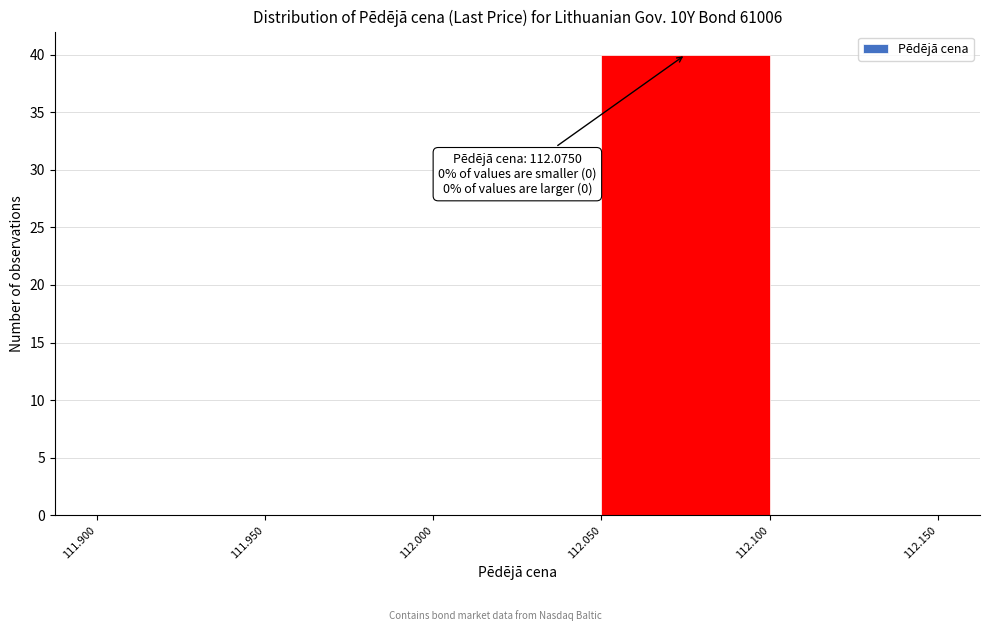

Which range on the x-axis has the tallest bar?

112.050 to 112.100